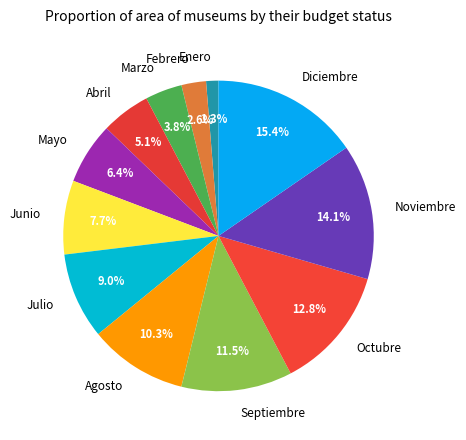

What is the largest slice in the pie chart?

Diciembre